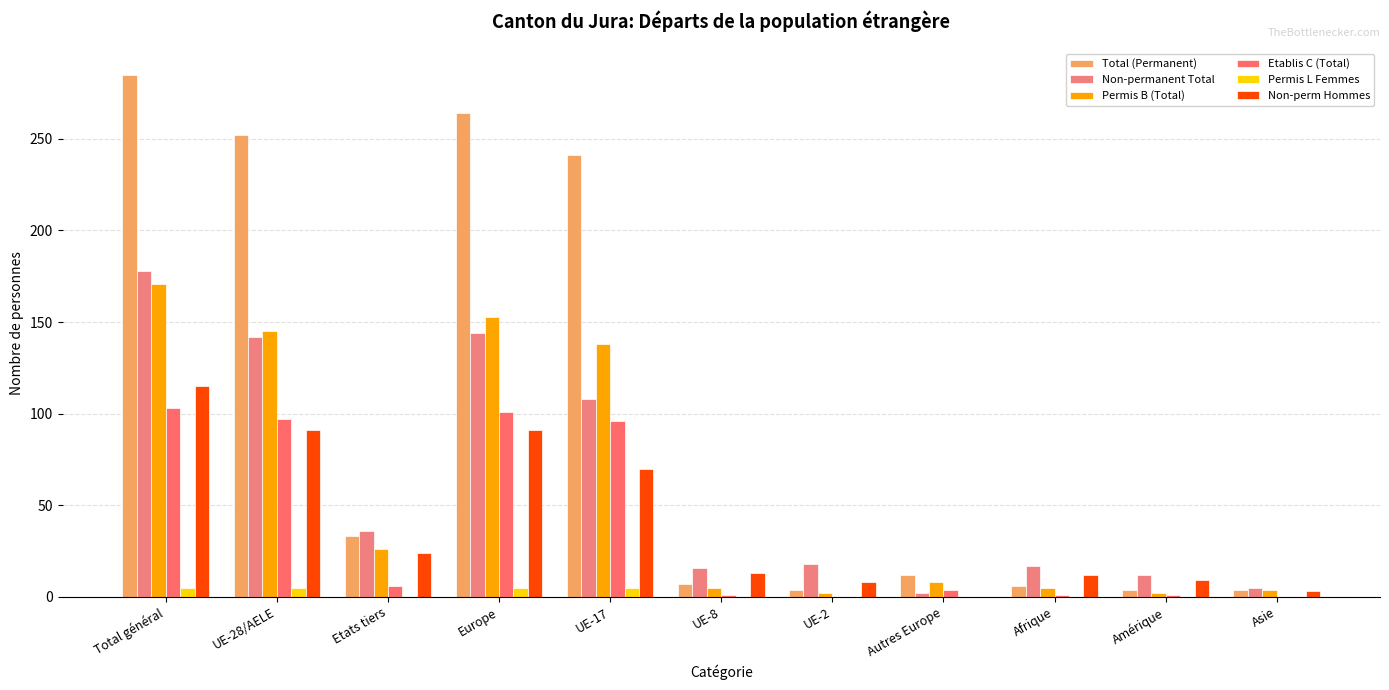

How many values in Etablis C (Total) are above zero?

9